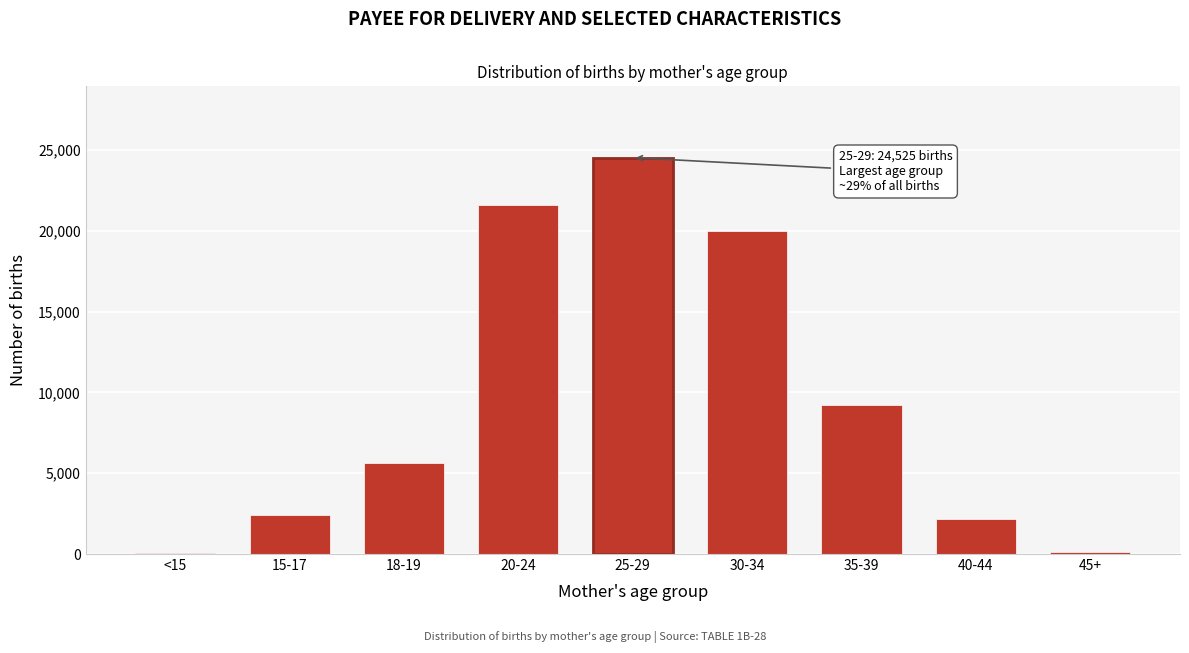

What is the sum of all values?

85724